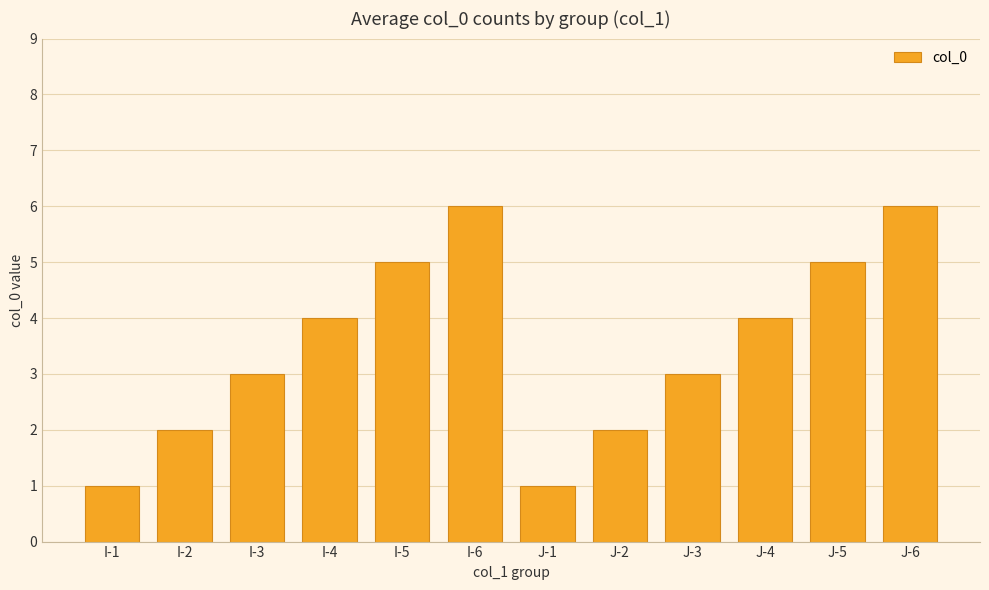

What is the maximum value shown in the chart?

6